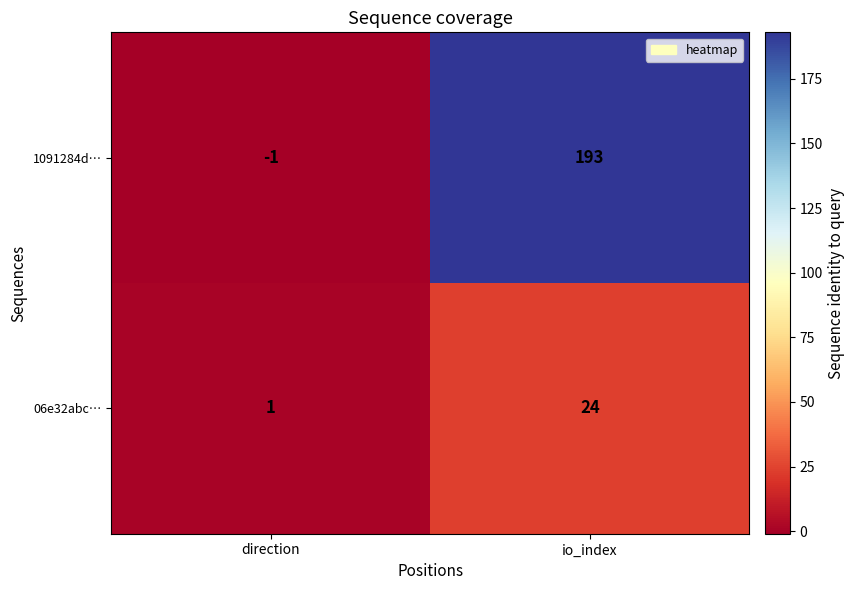

Which series has the widest spread of values?

1091284d…